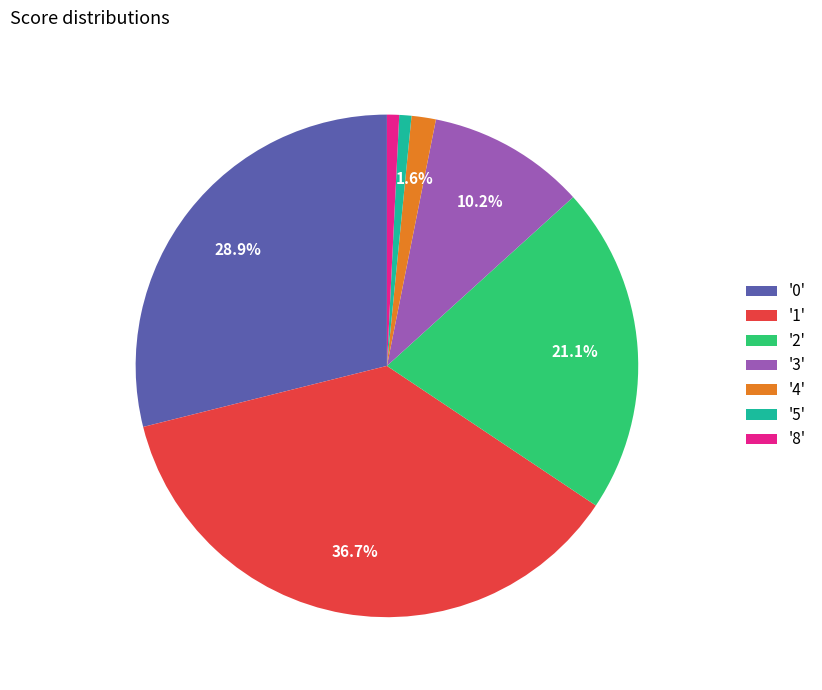

Is there any slice that represents more than half of the pie?

No